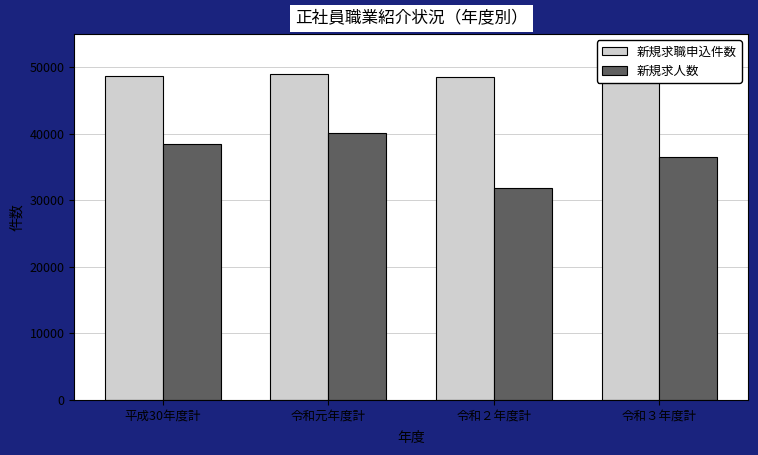

What is the maximum value shown in the chart?

49543